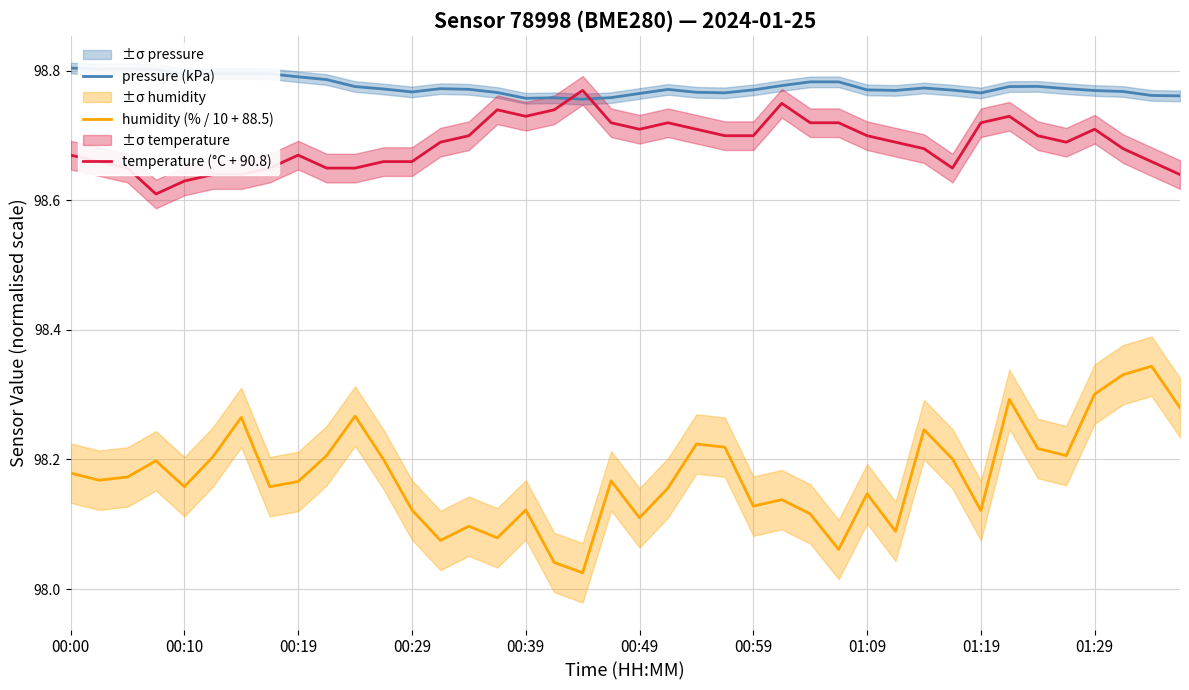

The value of temperature (°C + 90.8) at 00:29 is 155.4. True or false?

False